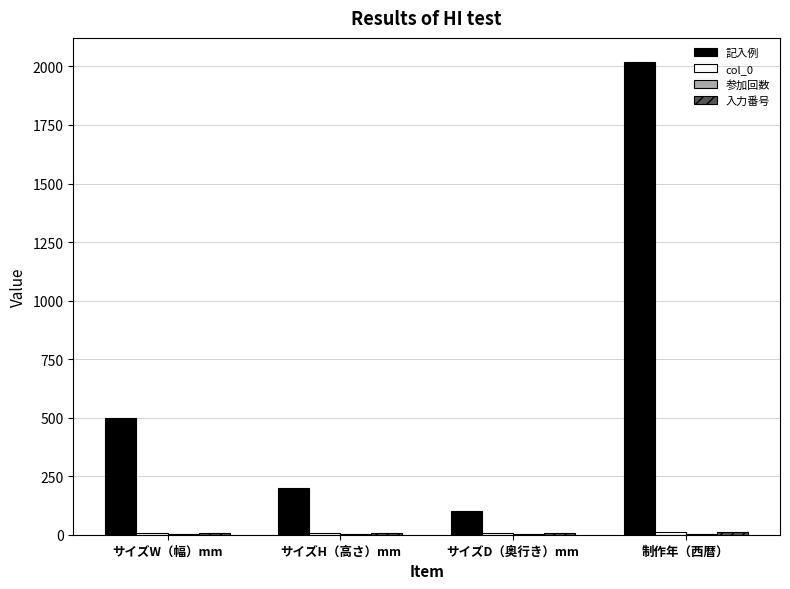

Between サイズD（奥行き）mm and 制作年（西暦）, which series saw the biggest shift?

記入例